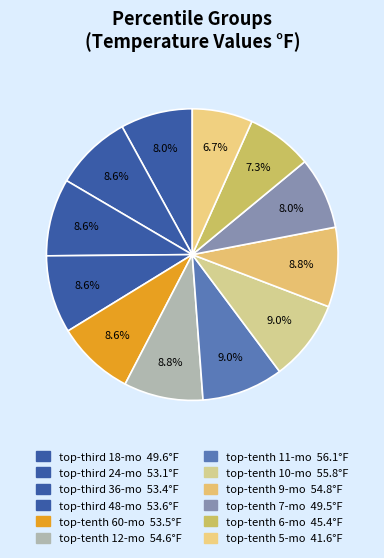

How many slices are in this pie chart?

12